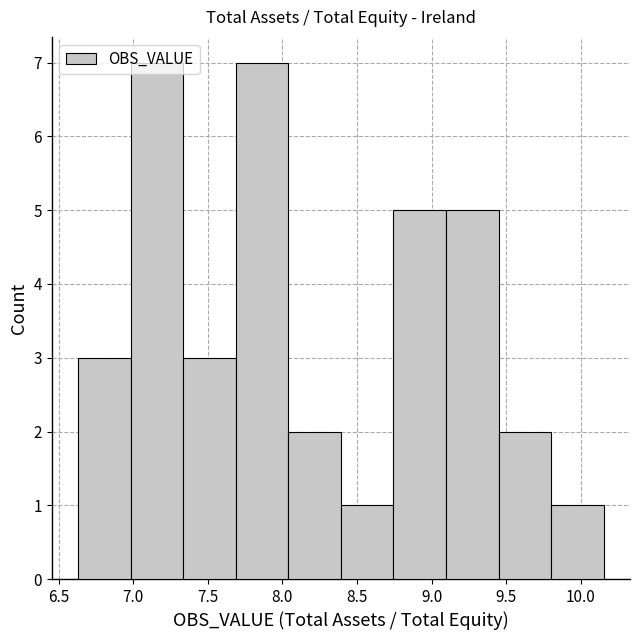

What is the height of the bar covering 7.70 to 8.05 on the x-axis? Neither the bar edges nor the heights are printed on the chart, so give them approximately, as read against the axes.

7